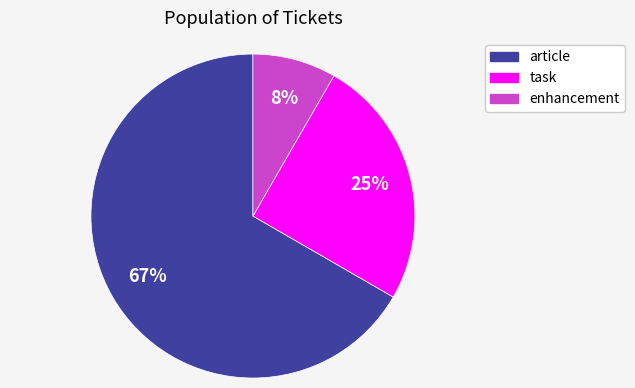

True or false: task accounts for 12% of the total.

False